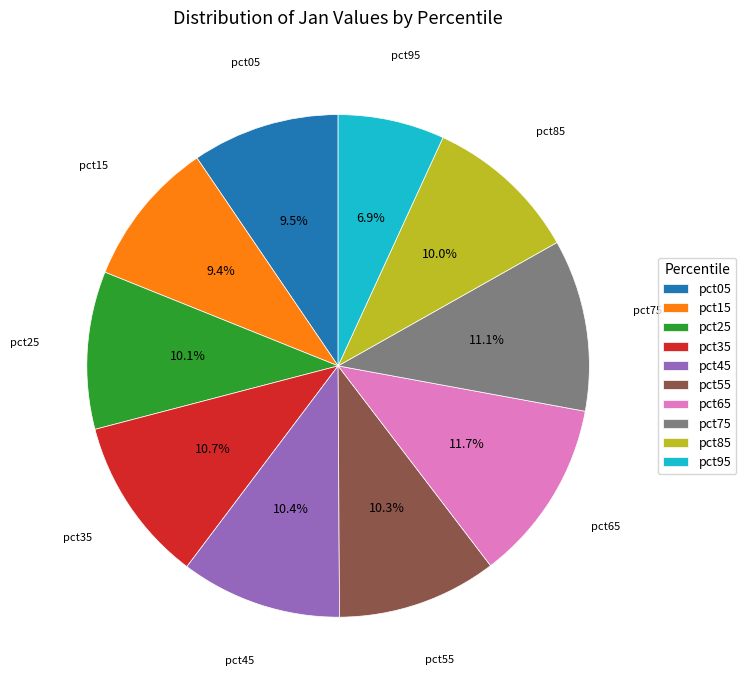

To the nearest percent, what percentage of the pie is pct55?

10%